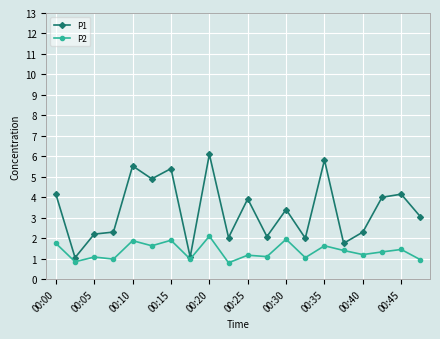

Is this an area chart (filled region under the line)?

No